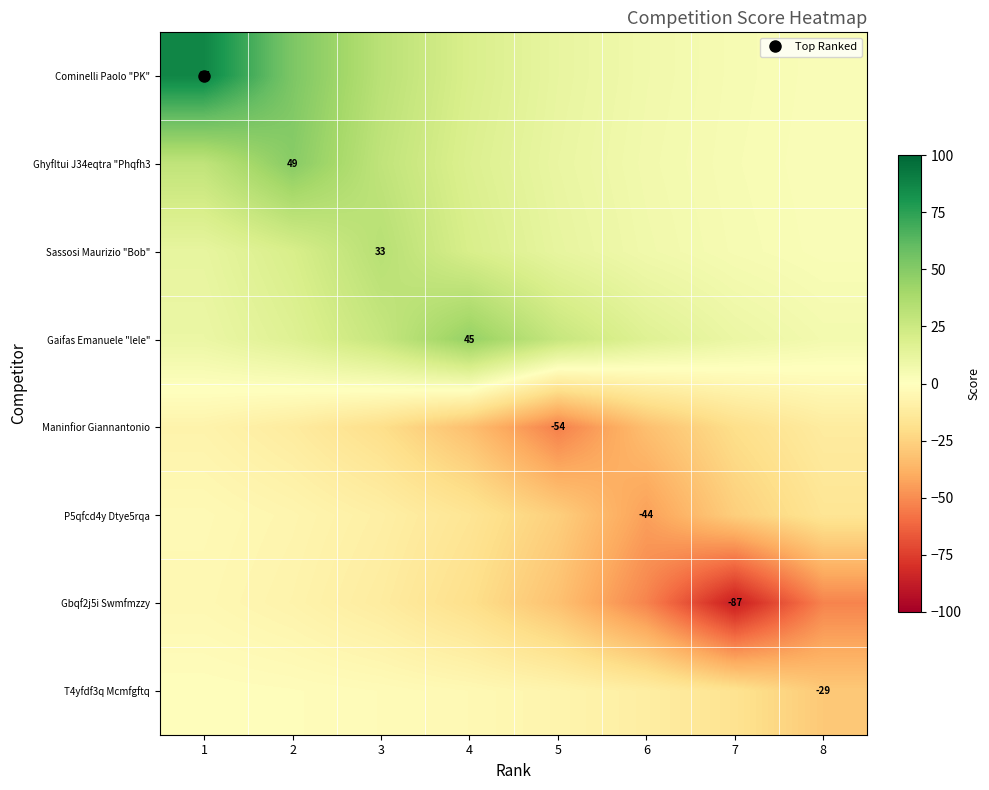

What is the difference between the highest and lowest values at 5?

81.3